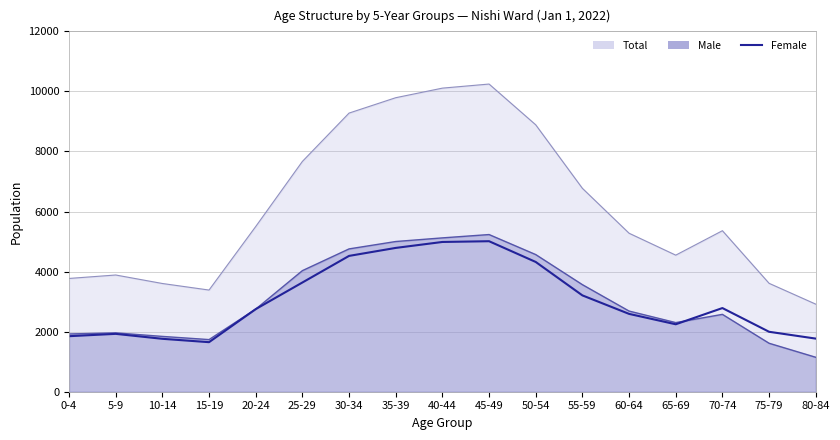

What is the greatest value displayed?

5012